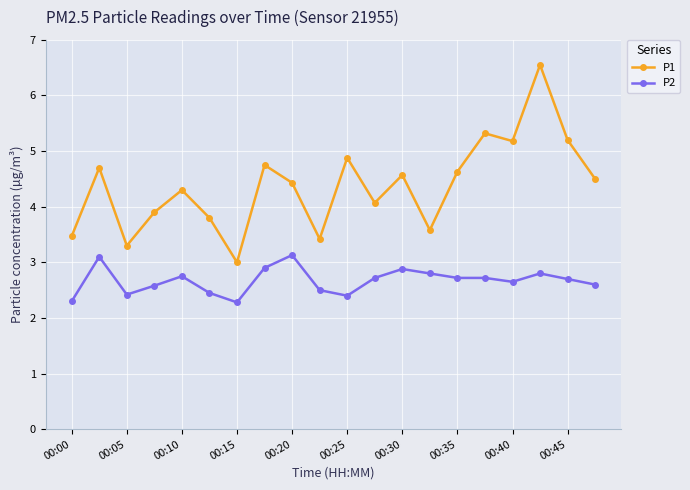

Rank the series by their maximum value, from highest to lowest.

P1, P2